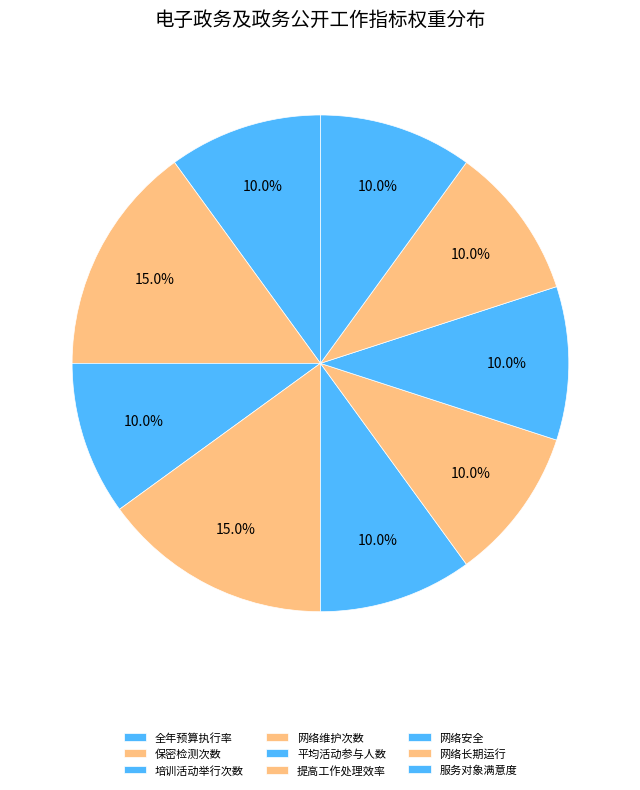

Count the number of slices in the pie.

9